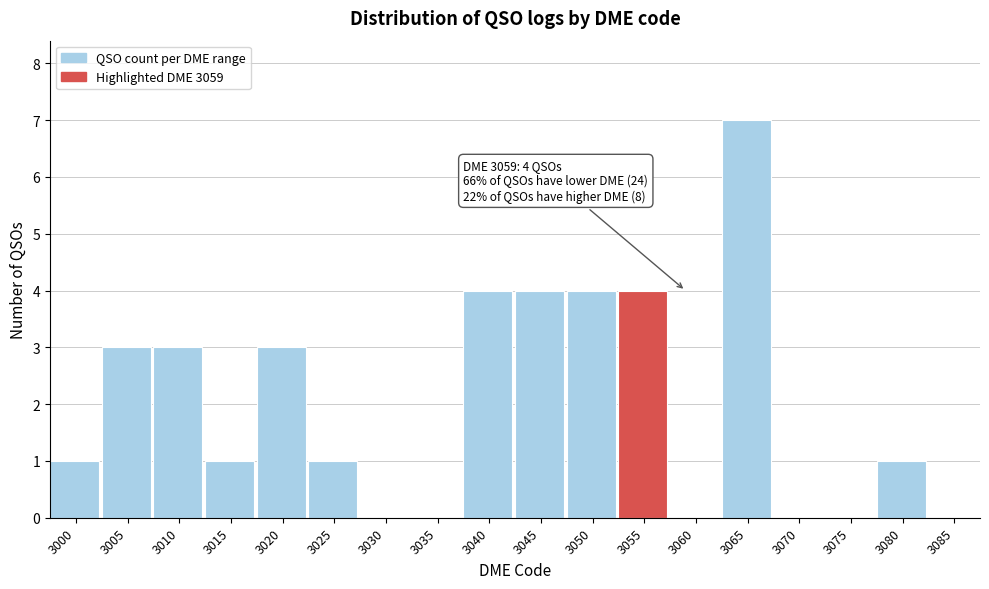

Reading right to left, list all the values displayed in this chart.

3085=0	3080=1	3075=0	3070=0	3065=7	3060=0	3055=4	3050=4	3045=4	3040=4	3035=0	3030=0	3025=1	3020=3	3015=1	3010=3	3005=3	3000=1